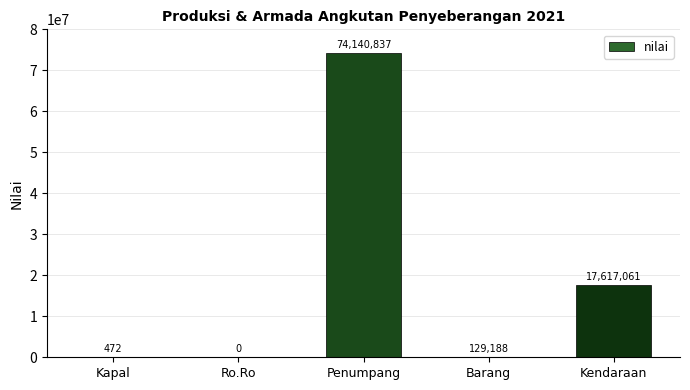

What is the greatest value displayed?

74140837